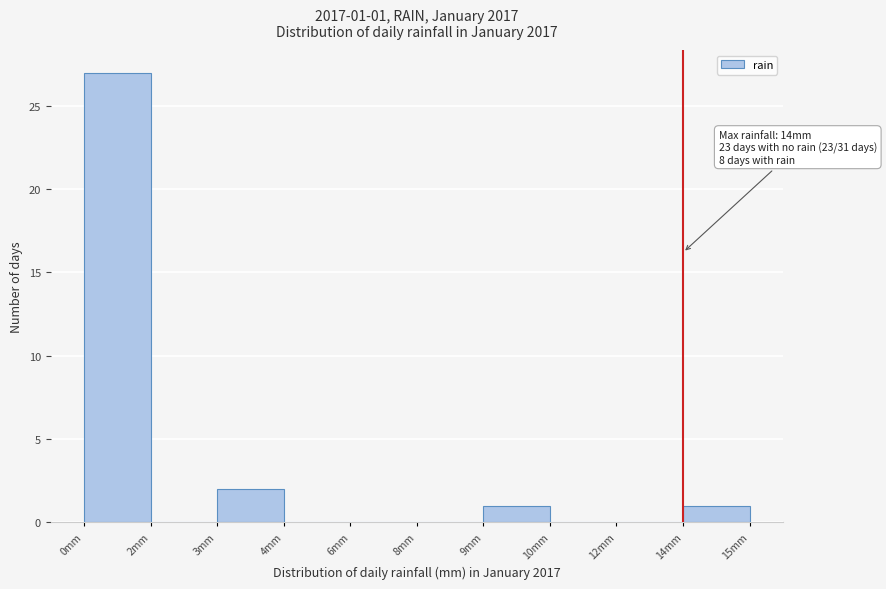

Reading right to left, transcribe all the data shown in this chart.

14mm=1	12mm=0	10mm=0	9mm=1	8mm=0	6mm=0	4mm=0	3mm=2	2mm=0	0mm=27